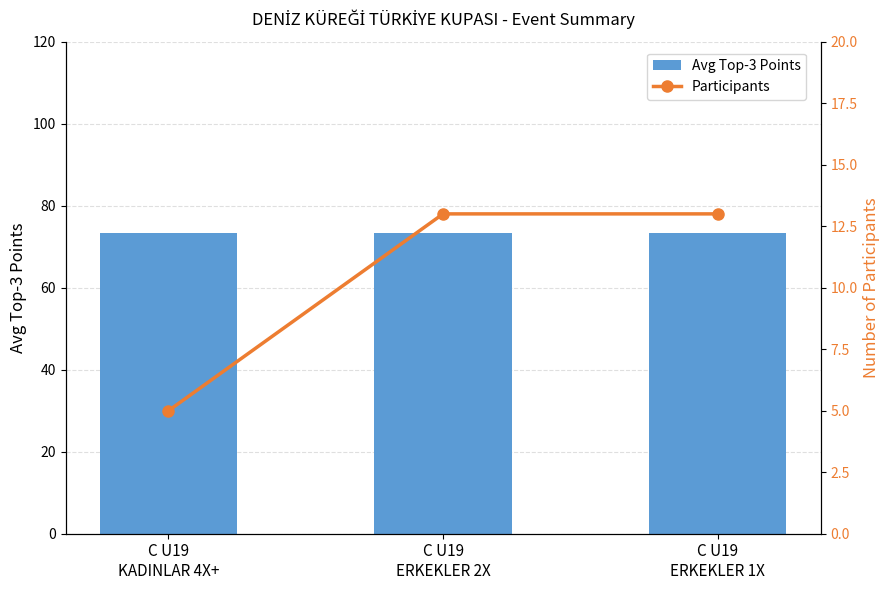

What is the sum of the Participants values at C U19
ERKEKLER 2X and C U19
ERKEKLER 1X?

26.0